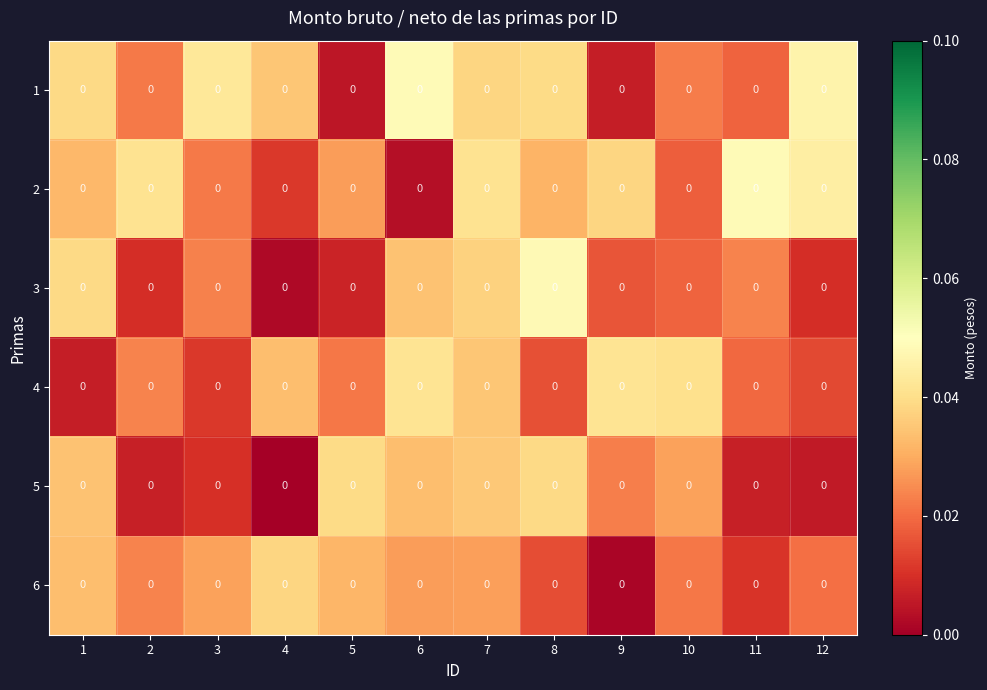

Which series has the widest spread of values?

3